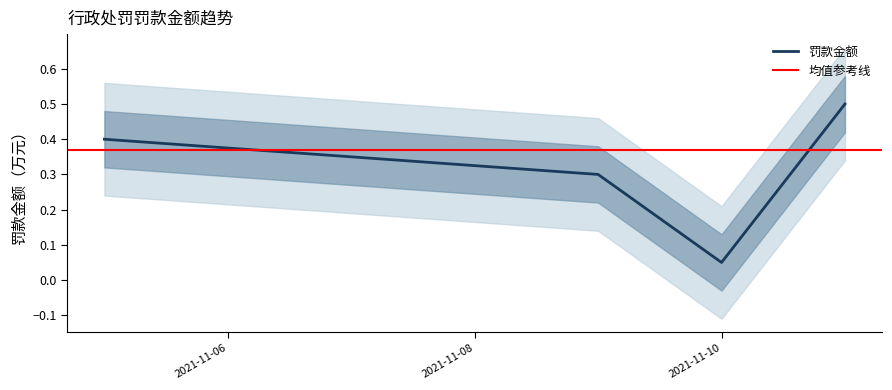

What is the average value?

0.4